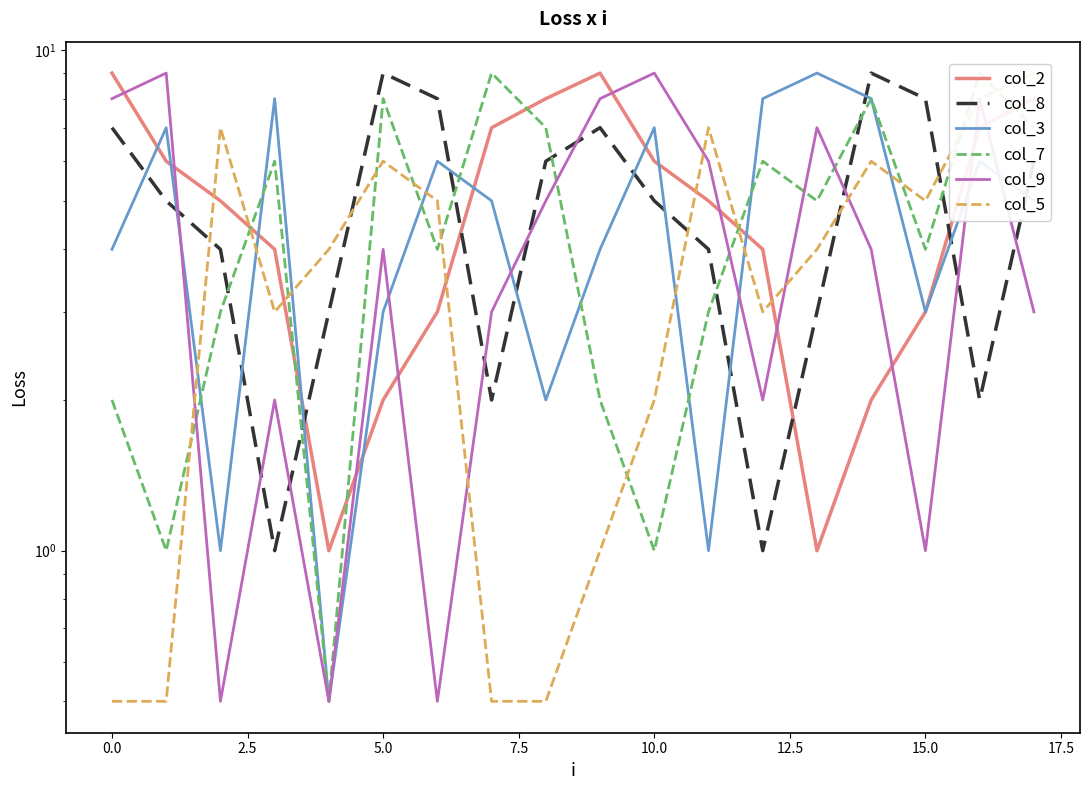

Which series ends up on top after the final intersection of col_9 and col_2?

col_2